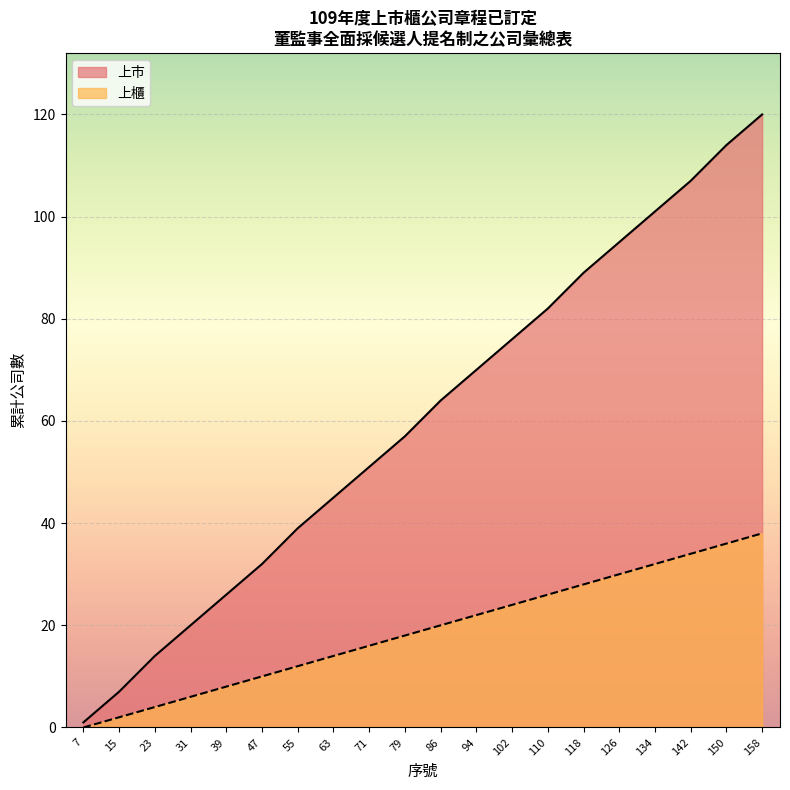

Which series has the widest spread of values?

上市